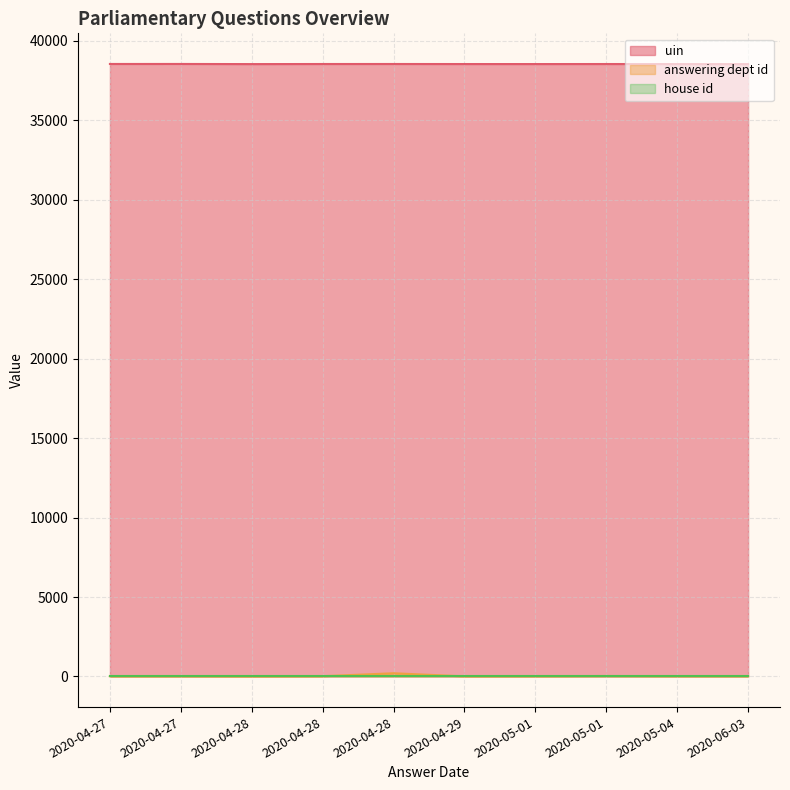

Does the chart display data point markers on the line(s)?

No